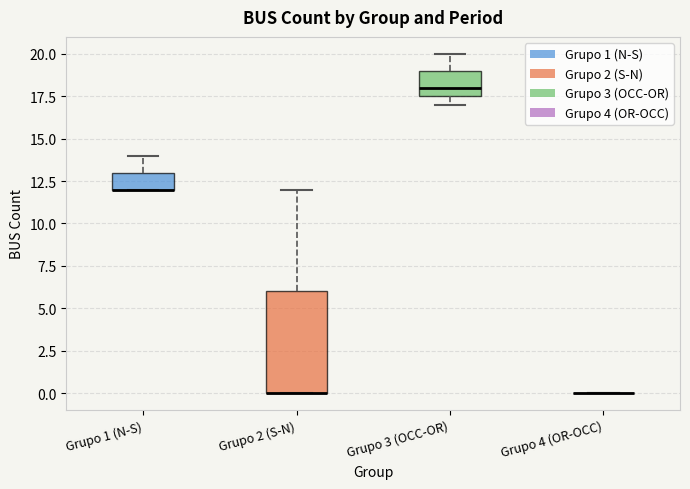

Reading left to right, transcribe this box plot: for each box, give where its median line is, the range the box spans, and where its two whiskers end, as read against the y-axis. The values are not printed on the chart, so give them approximately, as read against the axis.

Grupo 1 (N-S): median 12.0 (drawn on the box's lower edge), box 12.0 to 13.0, whiskers 12.0 to 14.0
Grupo 2 (S-N): median 0.0 (drawn on the box's lower edge), box 0.0 to 6.0, whiskers 0.0 to 12.0
Grupo 3 (OCC-OR): median 18.0, box 17.5 to 19.0, whiskers 17.0 to 20.0
Grupo 4 (OR-OCC): box collapsed to a line at 0.0, whiskers 0.0 to 0.0